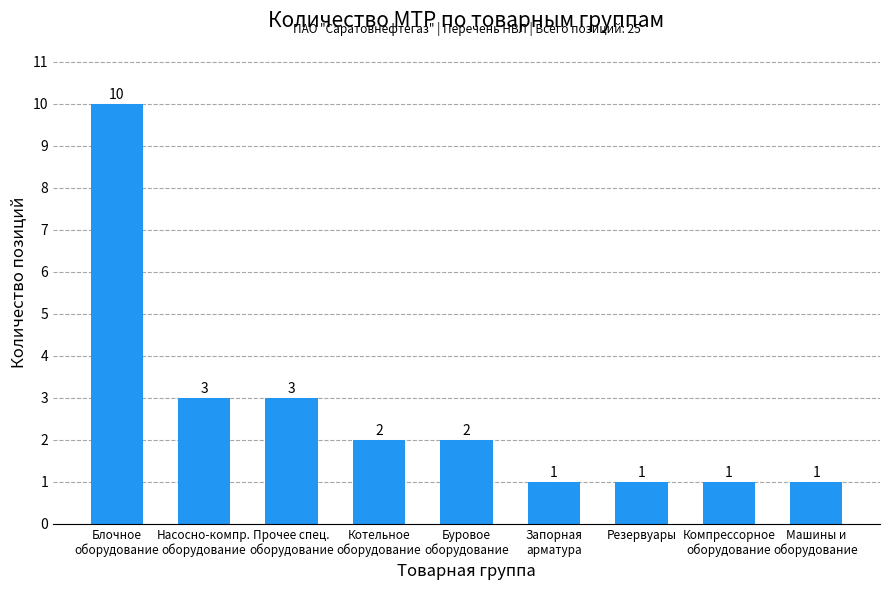

What value does the data have at Компрессорное
оборудование?

1